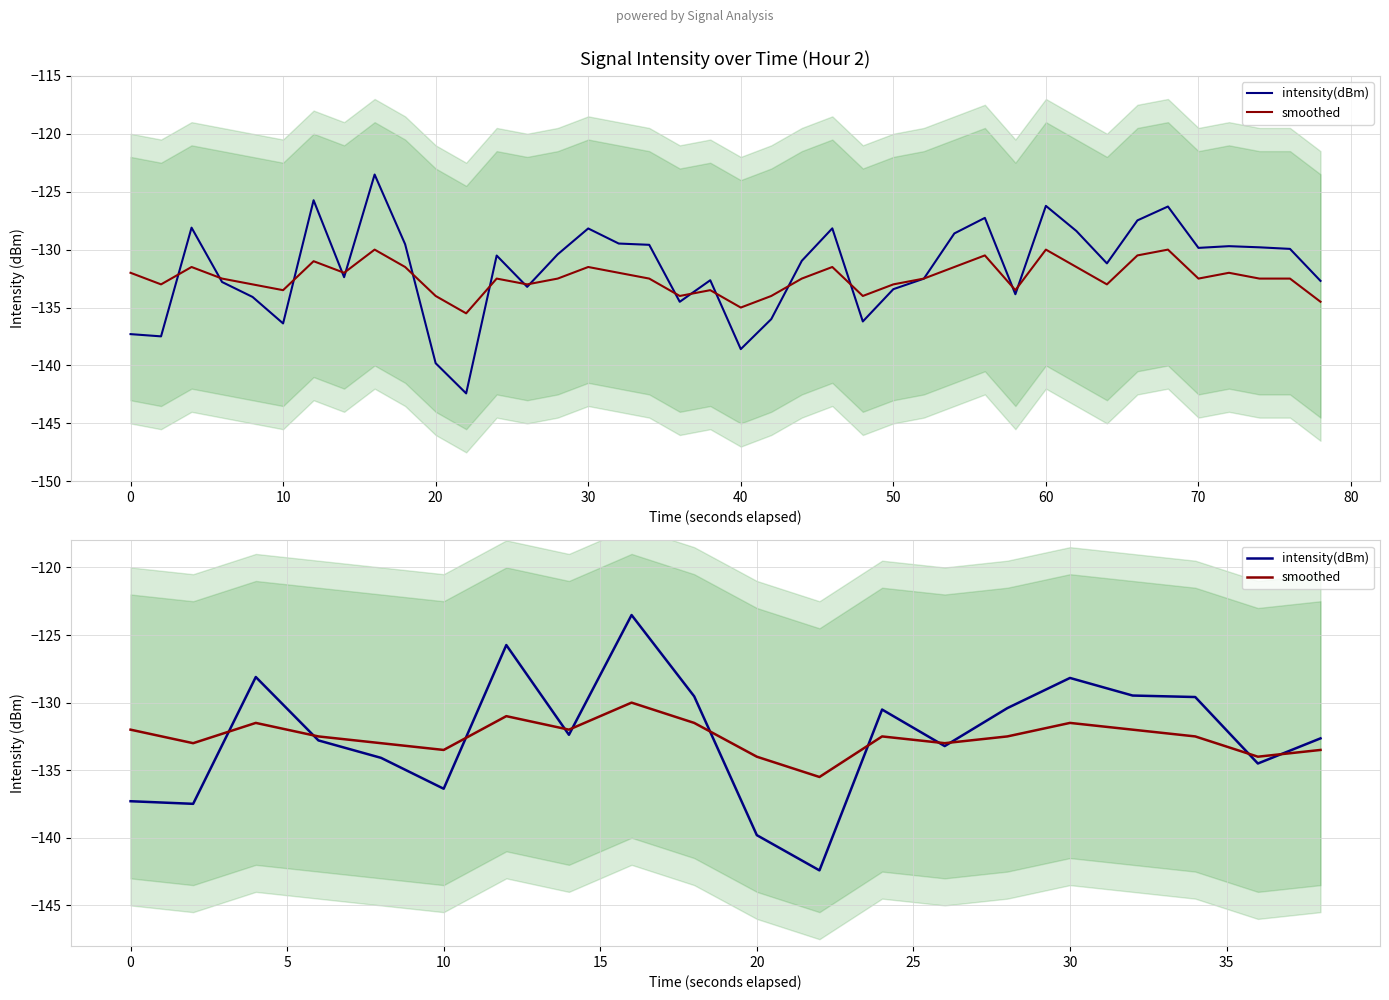

Is the value of smoothed at 12 greater than the value of intensity(dBm) at 50?

No